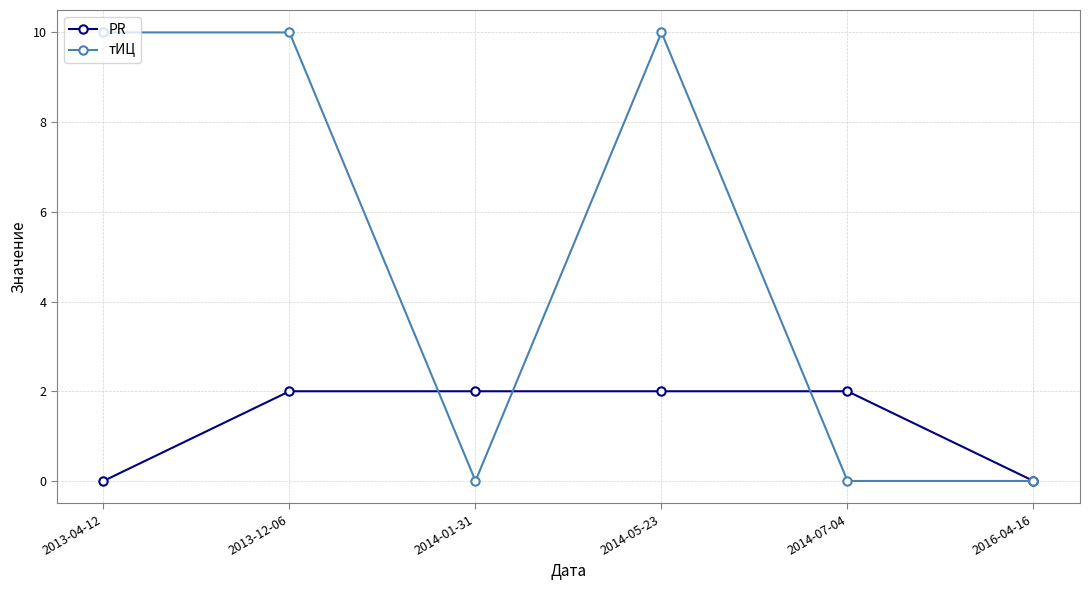

Where do тИЦ and PR first cross each other?

2013-12-06 and 2014-01-31